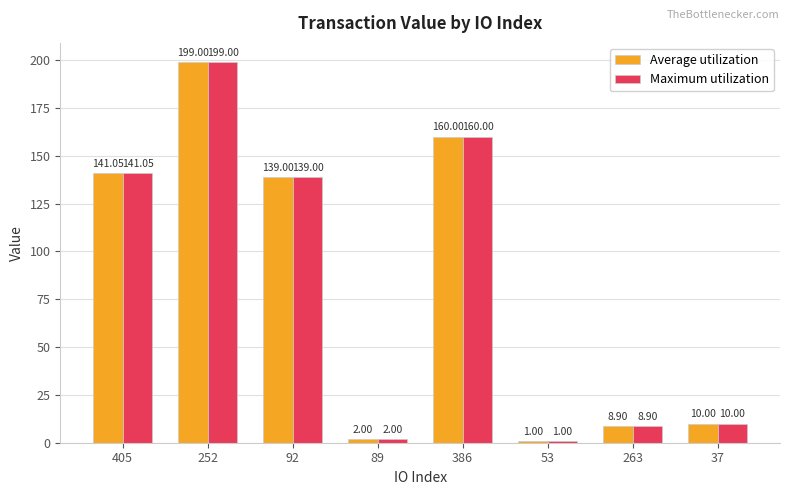

What is the difference between the maximum and second lowest values in the Average utilization series?

197.0